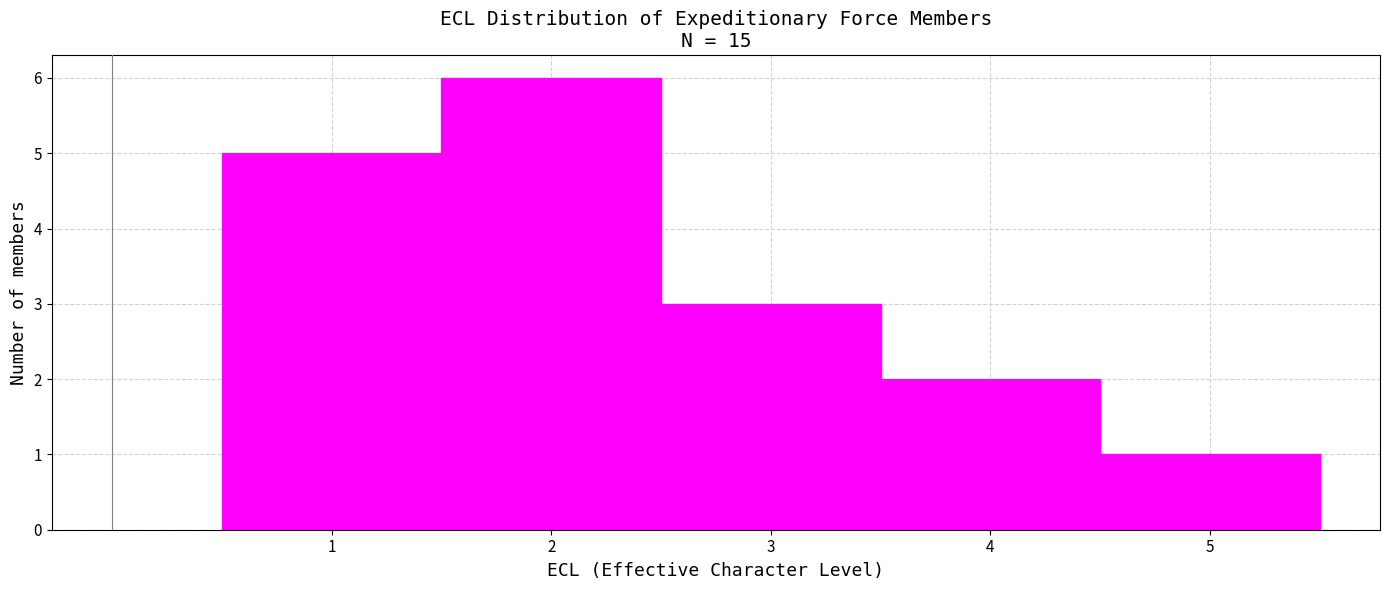

Reading left to right, list every bar in this chart as the range it spans on the x-axis followed by its height. The values are not printed on the chart, so give them approximately, as read against the axis.

0.5 to 1.5: 5
1.5 to 2.5: 6
2.5 to 3.5: 3
3.5 to 4.5: 2
4.5 to 5.5: 1